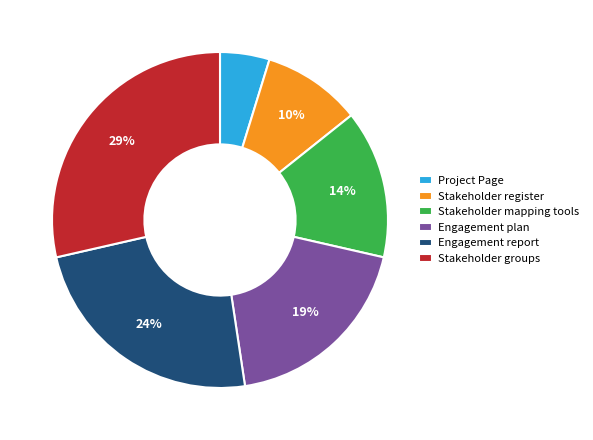

To the nearest percent, what is the difference between the Stakeholder groups and Project Page slice percentages?

24%